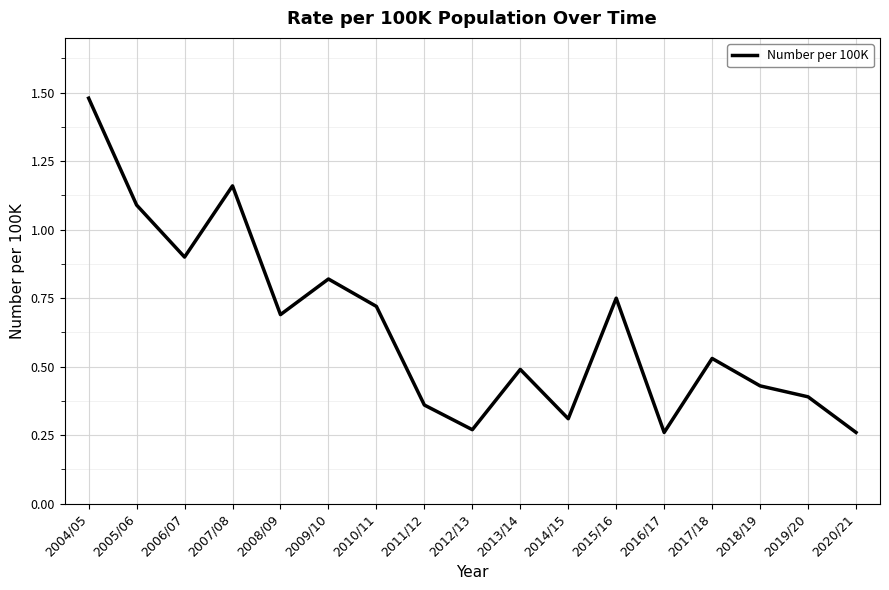

What is the change in value from 2015/16 to 2019/20?

-0.4